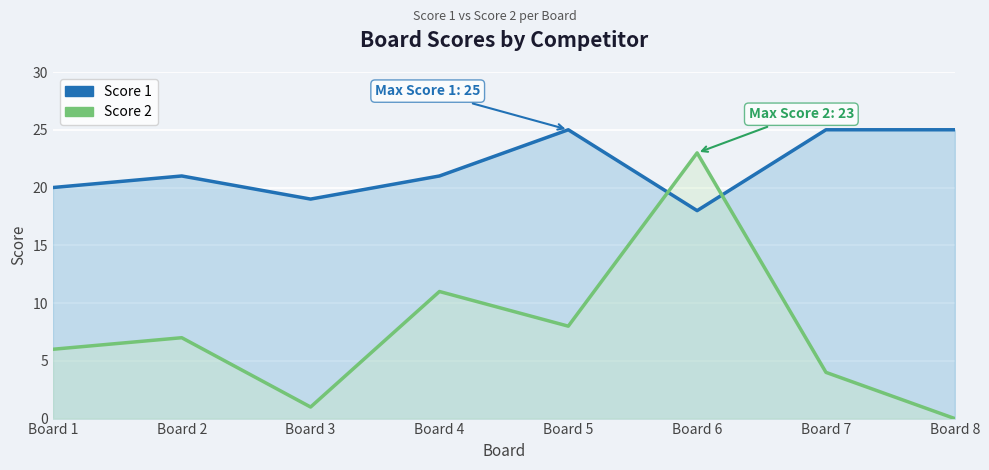

What is the value of the Score 1 point at the 6th from the left?

18